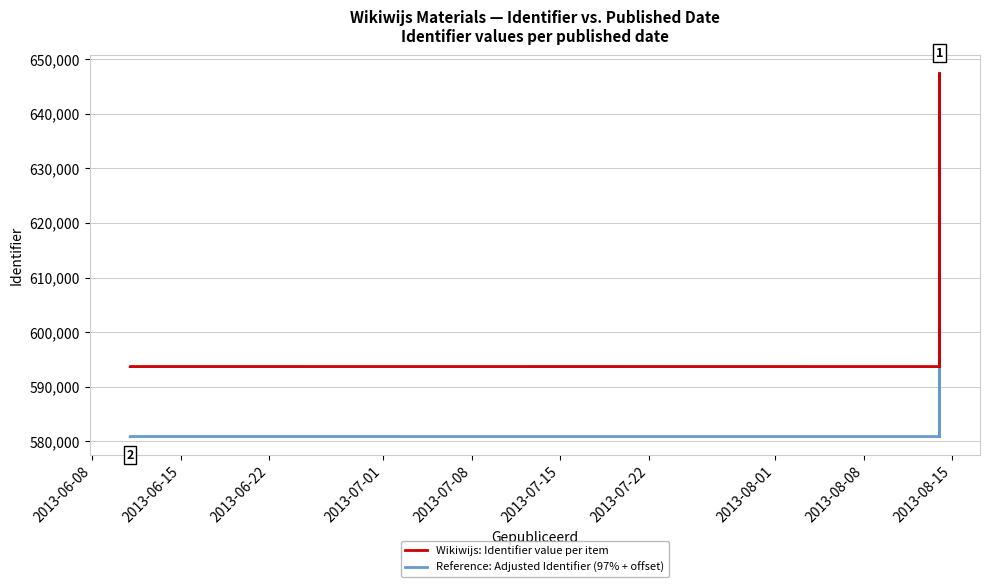

Reading left to right, transcribe all the data shown in this chart.

Wikiwijs: Identifier value per item: 593698.0	593701.0	593703.0	593704.0	593700.0	647376.0	593702.0
Reference: Adjusted Identifier (97% + offset): 580887.1	580890.0	580891.9	580892.9	580889.0	632954.7	580890.9